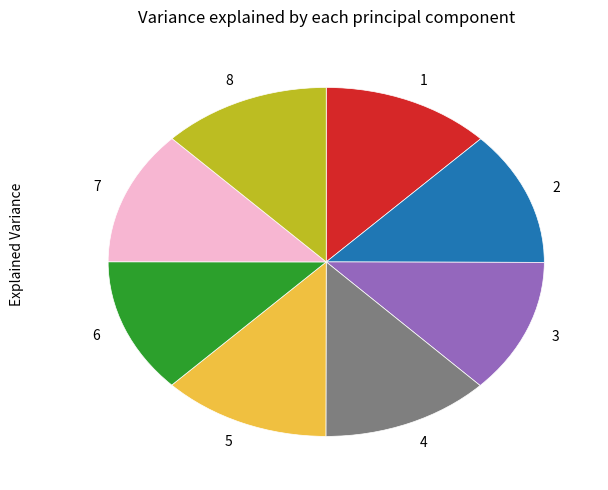

True or false: 1 accounts for 13% of the total.

True